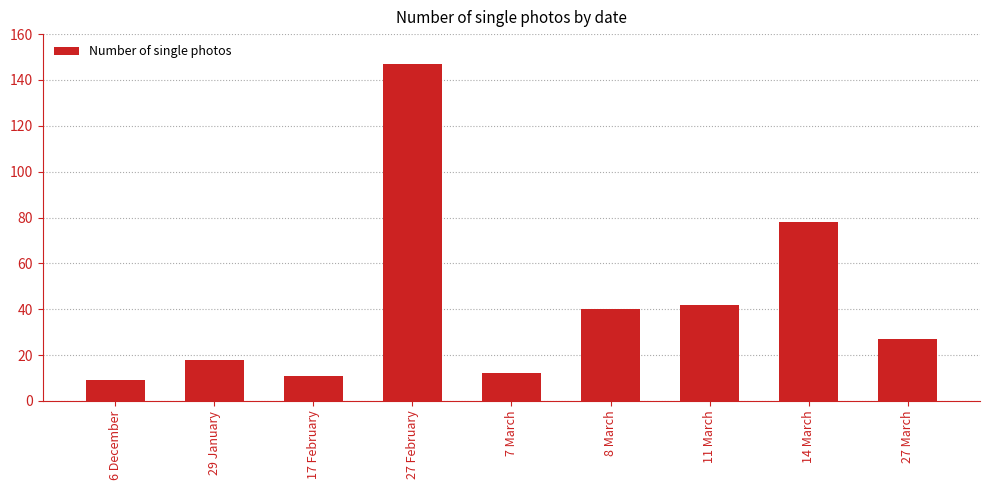

Is it true that the value at 14 March is 127?

False